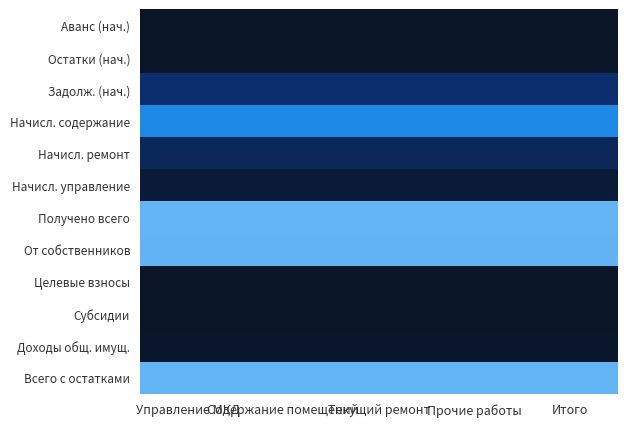

Reading left to right, what are all the values shown in this chart?

Аванс (нач.): Управление МКД=0.0	Содержание помещений=0.0	Текущий ремонт=0.0	Прочие работы=0.0	Итого=0.0
Остатки (нач.): Управление МКД=0.0	Содержание помещений=0.0	Текущий ремонт=0.0	Прочие работы=0.0	Итого=0.0
Задолж. (нач.): Управление МКД=358222.9	Содержание помещений=358222.9	Текущий ремонт=358222.9	Прочие работы=358222.9	Итого=358222.9
Начисл. содержание: Управление МКД=1039576.3	Содержание помещений=1039576.3	Текущий ремонт=1039576.3	Прочие работы=1039576.3	Итого=1039576.3
Начисл. ремонт: Управление МКД=259787.4	Содержание помещений=259787.4	Текущий ремонт=259787.4	Прочие работы=259787.4	Итого=259787.4
Начисл. управление: Управление МКД=88702.4	Содержание помещений=88702.4	Текущий ремонт=88702.4	Прочие работы=88702.4	Итого=88702.4
Получено всего: Управление МКД=1384623.1	Содержание помещений=1384623.1	Текущий ремонт=1384623.1	Прочие работы=1384623.1	Итого=1384623.1
От собственников: Управление МКД=1378386.6	Содержание помещений=1378386.6	Текущий ремонт=1378386.6	Прочие работы=1378386.6	Итого=1378386.6
Целевые взносы: Управление МКД=0.0	Содержание помещений=0.0	Текущий ремонт=0.0	Прочие работы=0.0	Итого=0.0
Субсидии: Управление МКД=0.0	Содержание помещений=0.0	Текущий ремонт=0.0	Прочие работы=0.0	Итого=0.0
Доходы общ. имущ.: Управление МКД=6236.5	Содержание помещений=6236.5	Текущий ремонт=6236.5	Прочие работы=6236.5	Итого=6236.5
Всего с остатками: Управление МКД=1384623.1	Содержание помещений=1384623.1	Текущий ремонт=1384623.1	Прочие работы=1384623.1	Итого=1384623.1